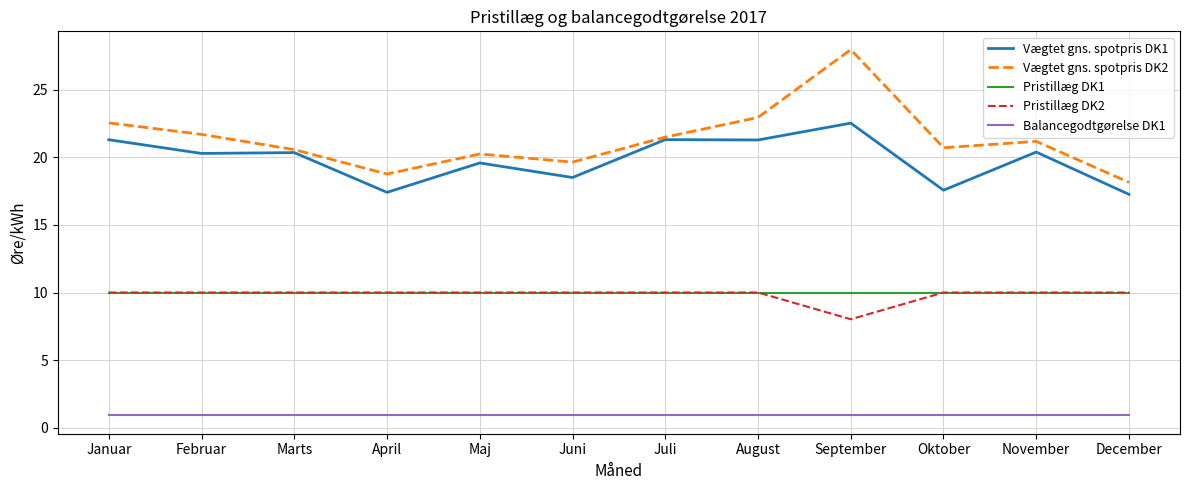

What is the sum of all Balancegodtgørelse DK1 values?

10.8